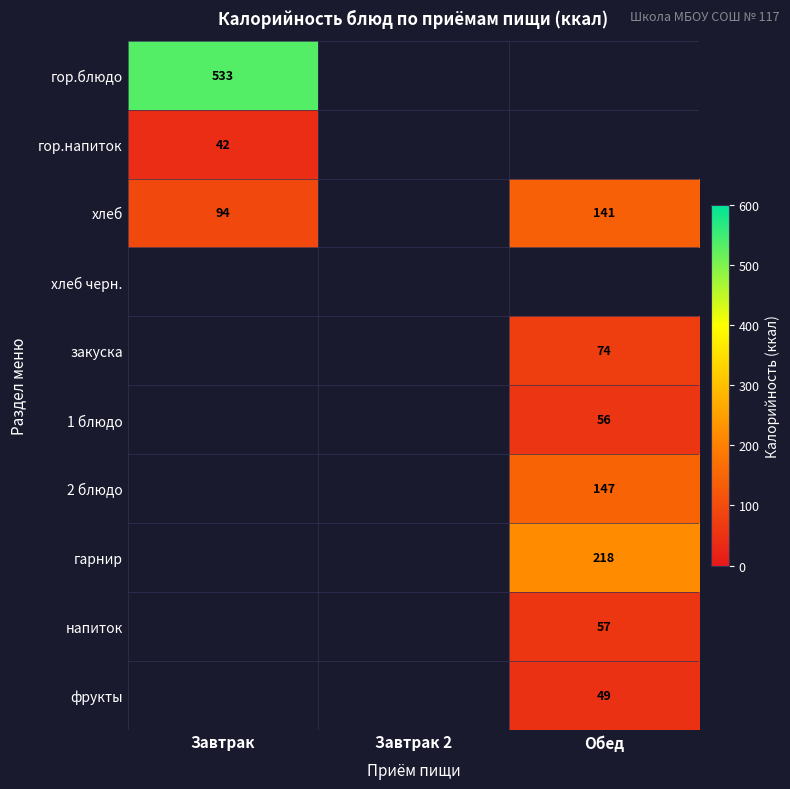

Count the number of categories in the chart.

3